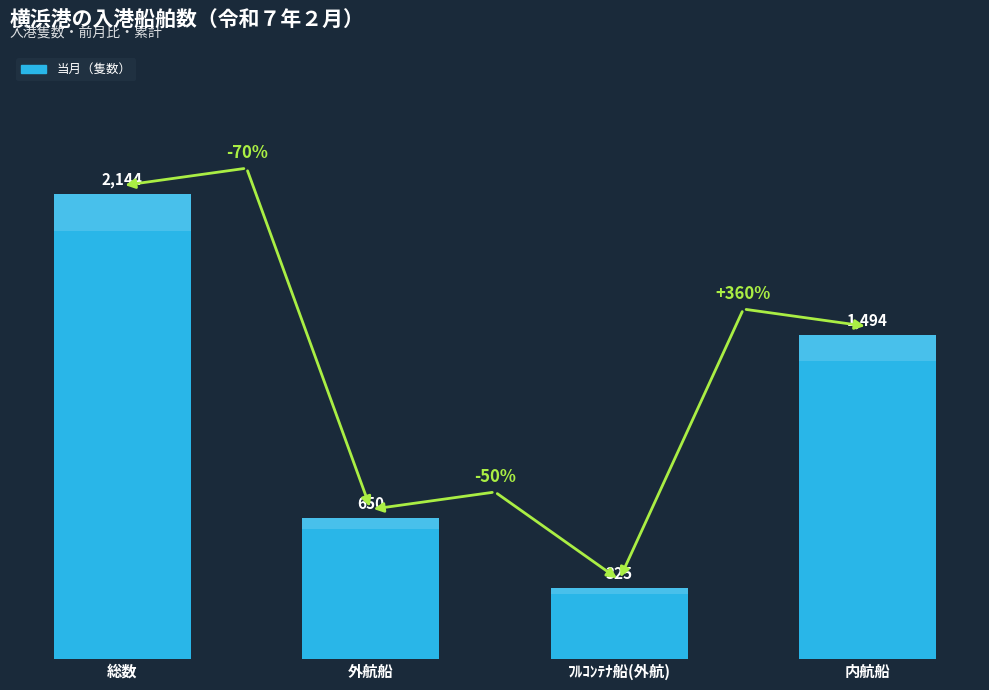

Read the value at ﾌﾙｺﾝﾃﾅ船(外航).

325